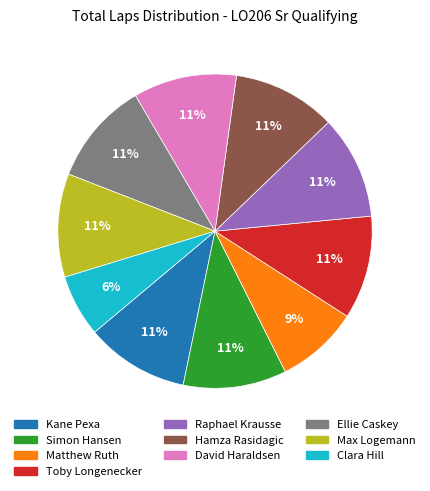

The Max Logemann slice represents 1% of the pie. True or false?

False